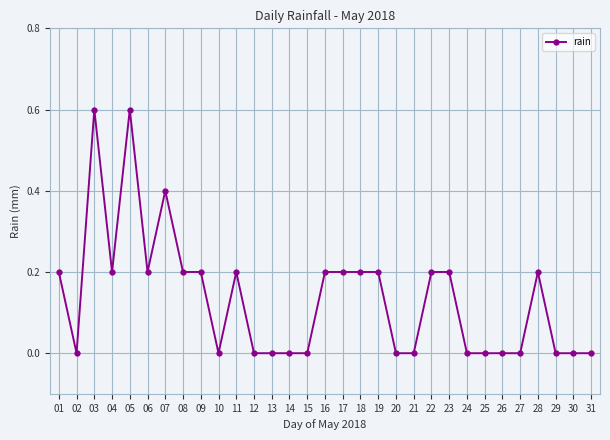

Between 17 and 12, which is larger?

17